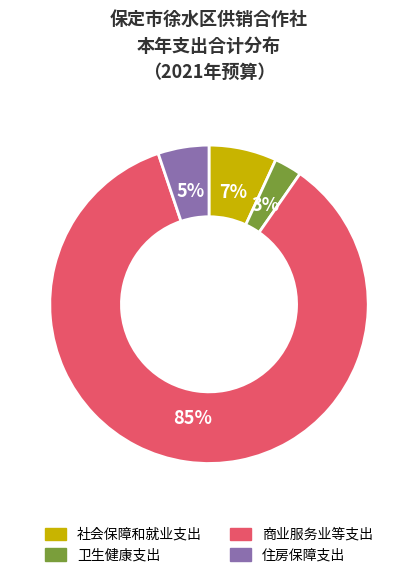

What percentage is the 社会保障和就业支出 slice, to the nearest percent?

7%